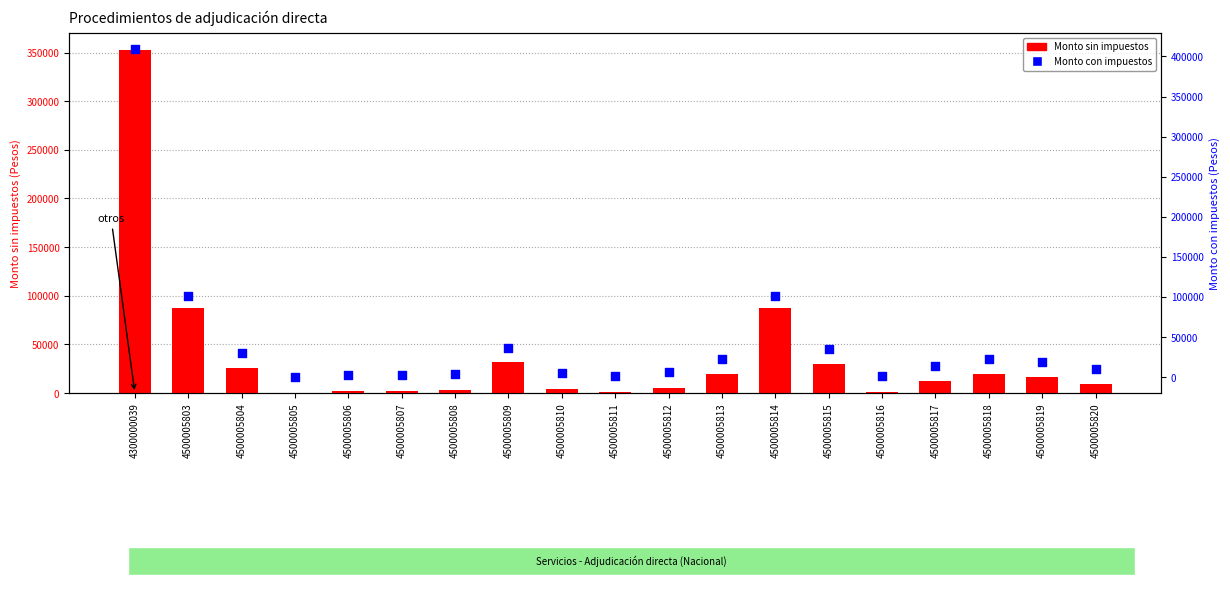

Is the value of Monto con impuestos at 4500005810 greater than the value of Monto sin impuestos at 4500005820?

No